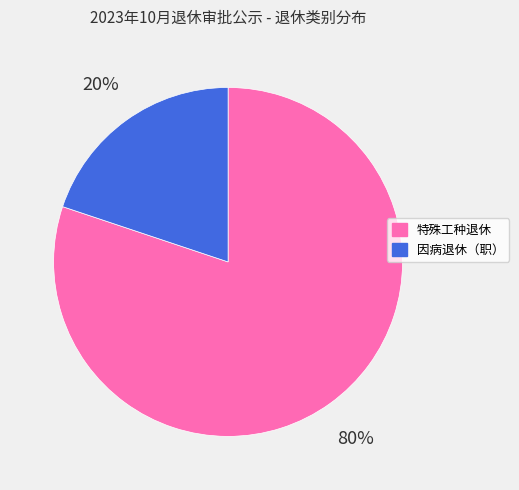

How many segments does this pie chart have?

2